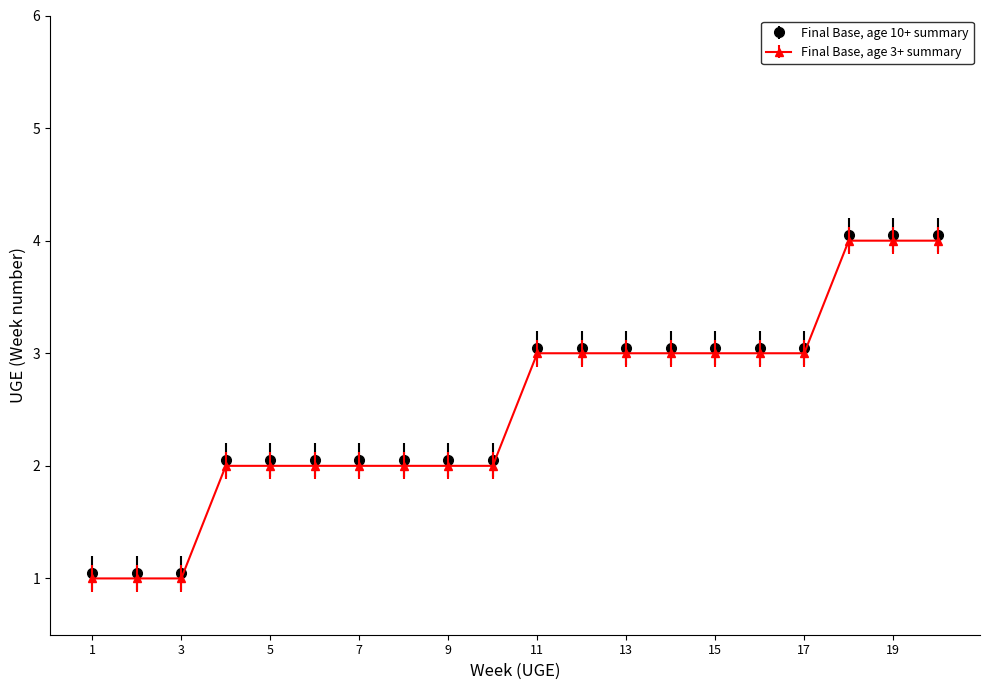

True or false: Final Base, age 10+ summary and Final Base, age 3+ summary intersect in this chart.

False